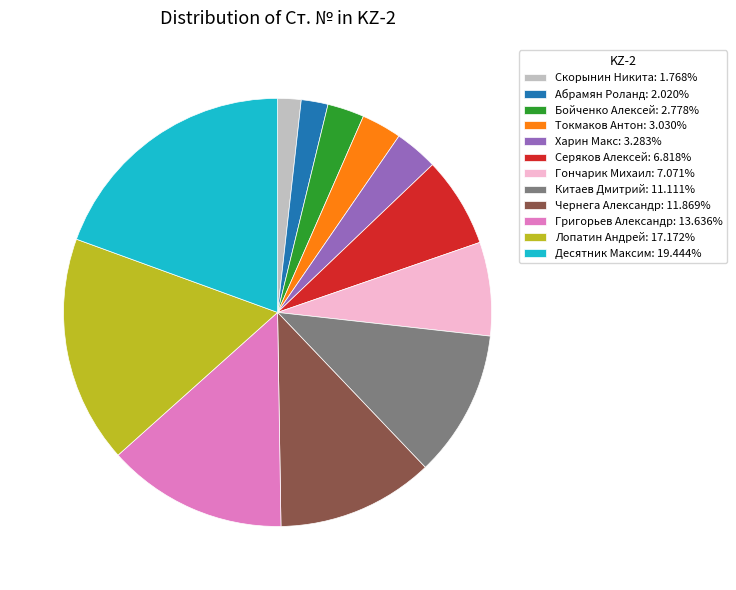

Do Лопатин Андрей: 17.172% and Чернега Александр: 11.869% together represent more than half of the pie?

No